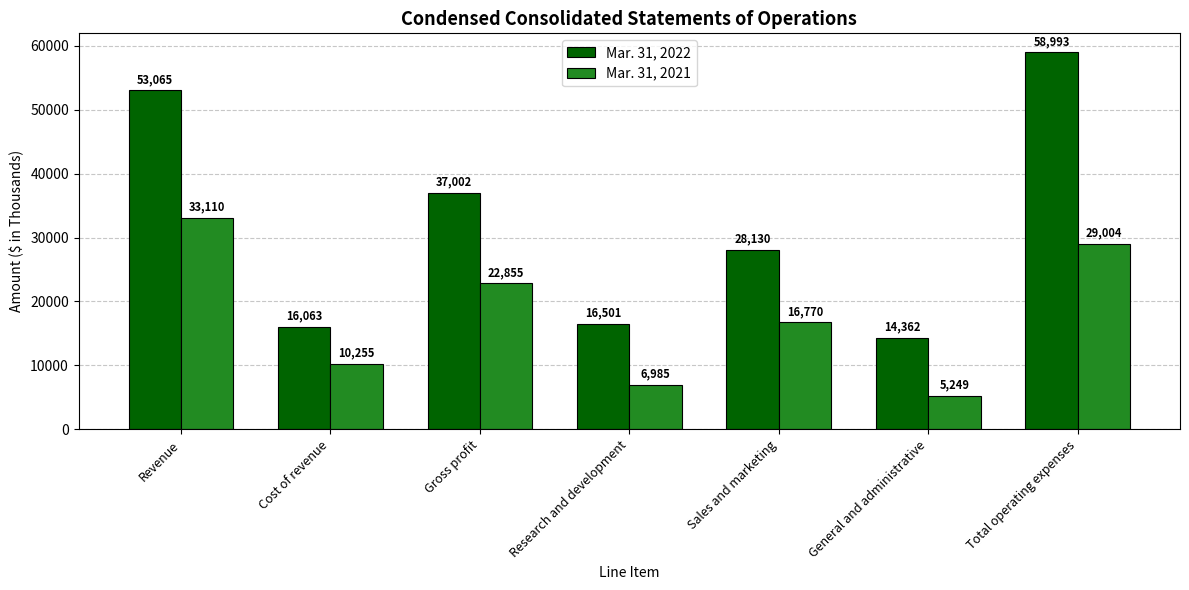

List the series in order of their peak value, highest first.

Mar. 31, 2022, Mar. 31, 2021